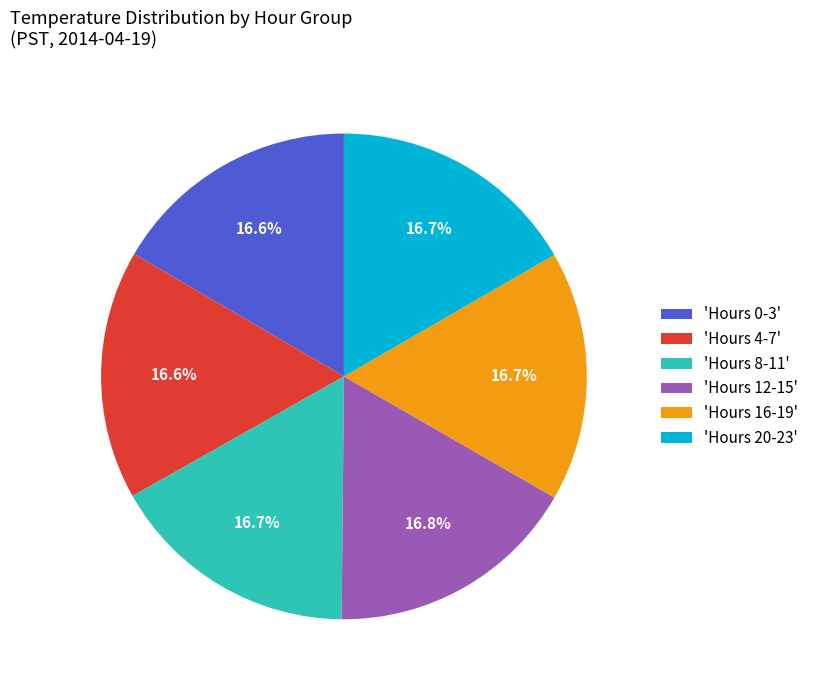

Does 'Hours 4-7' represent more than half of the total?

No